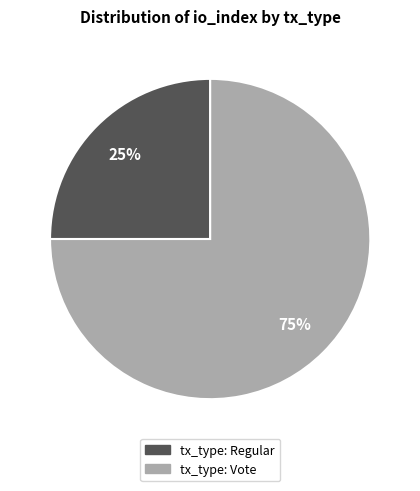

Rank the categories by value from lowest to highest.

tx_type: Regular, tx_type: Vote